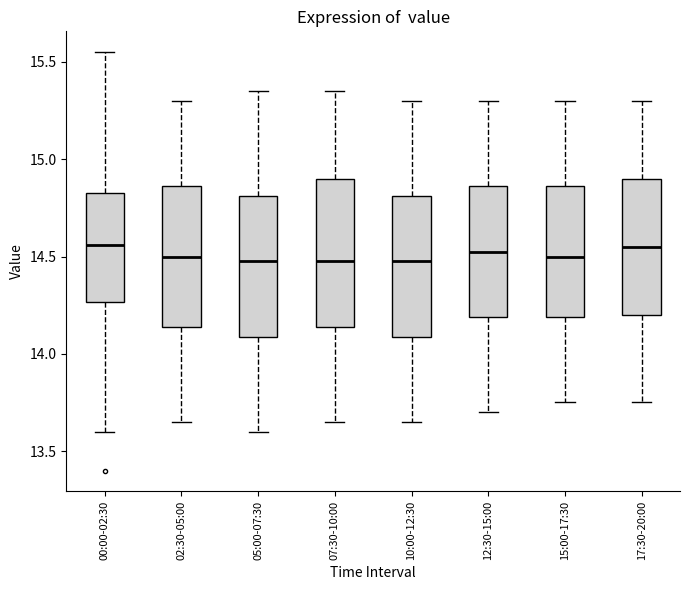

Where does the upper whisker of the box for 17:30-20:00 end on the y-axis? The values are not printed on the chart, so give them approximately, as read against the axis.

15.30